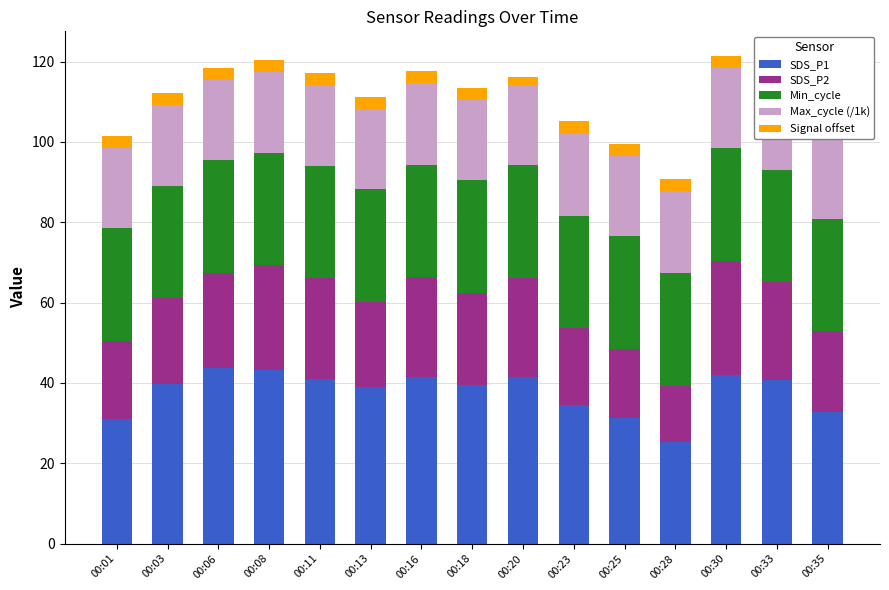

How many data points in SDS_P1 are above 39?

9